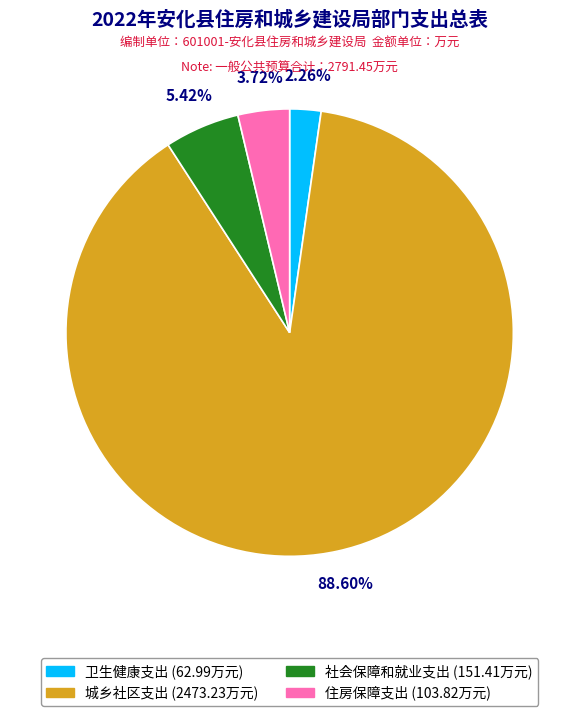

Does 城乡社区支出 account for over 50% of the chart?

Yes